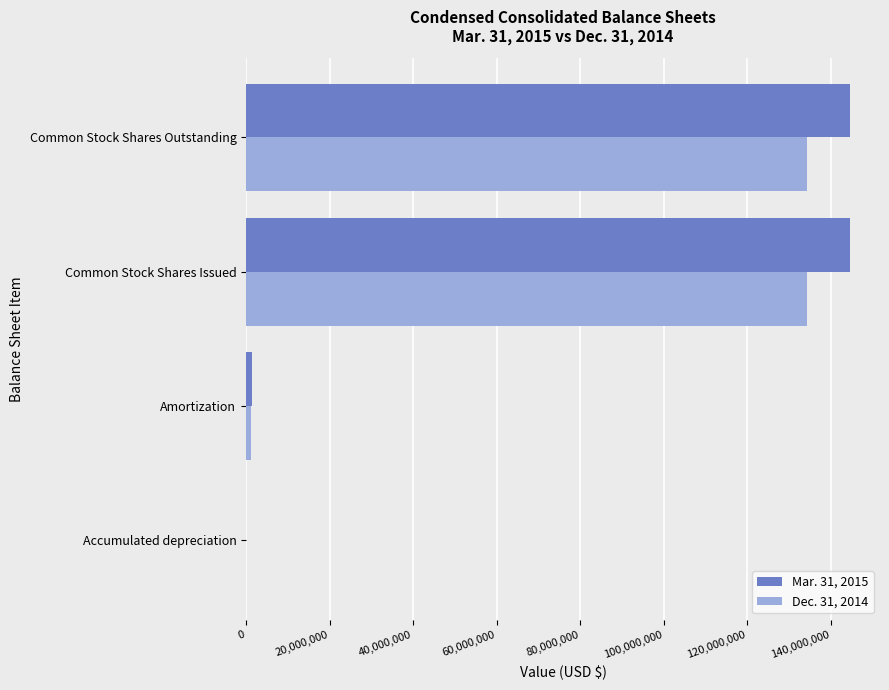

What is the total value across all series at Common Stock Shares Outstanding?

278970922